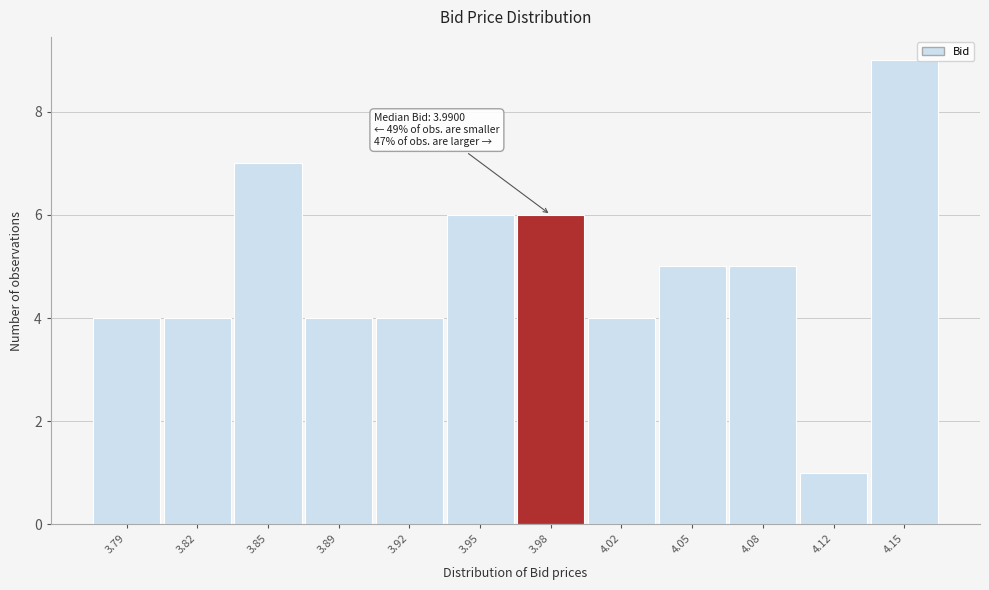

Reading left to right, extract all data points from this chart.

3.79=4	3.82=4	3.85=7	3.89=4	3.92=4	3.95=6	3.98=6	4.02=4	4.05=5	4.08=5	4.12=1	4.15=9